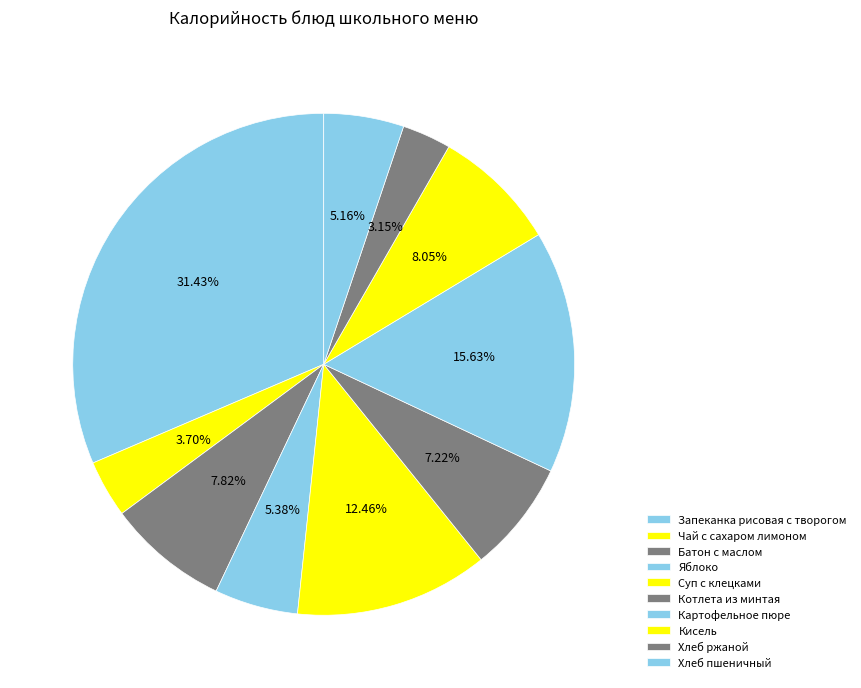

Rank the categories by value from highest to lowest.

Запеканка рисовая с творогом, Картофельное пюре, Суп с клецками, Кисель, Батон с маслом, Котлета из минтая, Яблоко, Хлеб пшеничный, Чай с сахаром лимоном, Хлеб ржаной